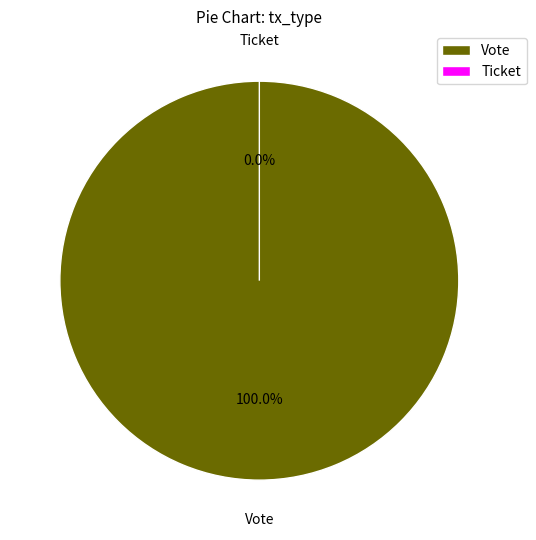

What is the change in value from Vote to Ticket?

-1